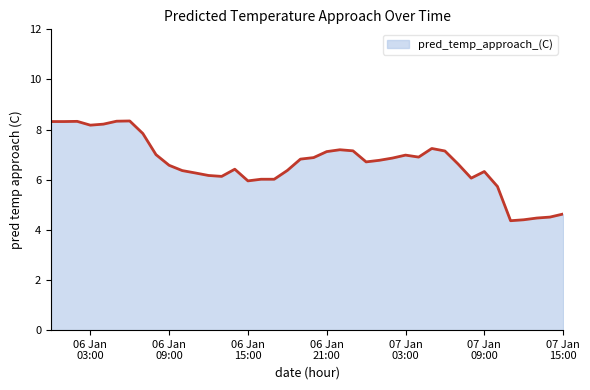

What is the smallest value displayed?

4.4